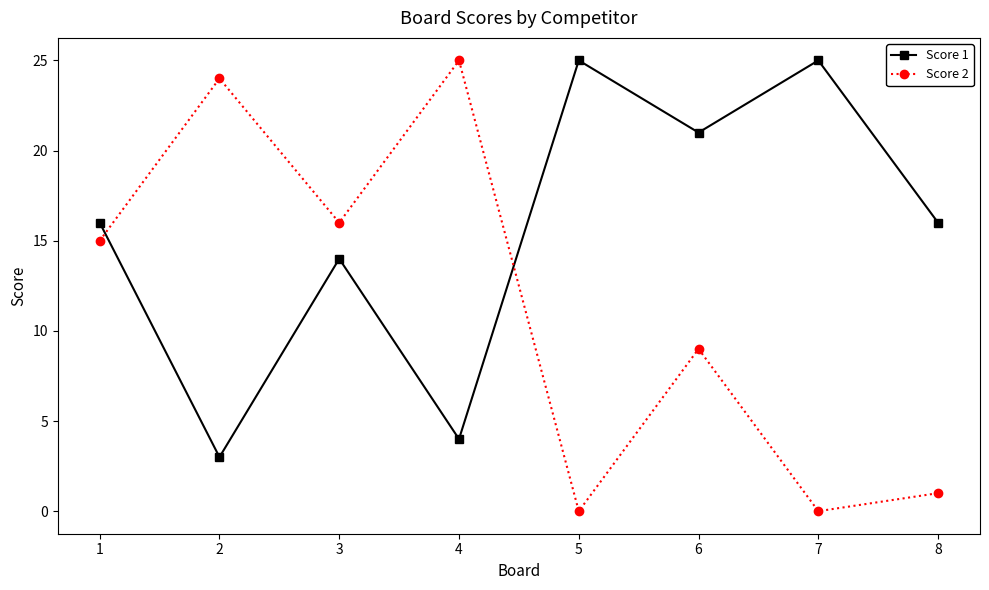

Reading left to right, what are all the values shown in this chart?

Score 1: 16	3	14	4	25	21	25	16
Score 2: 15	24	16	25	0	9	0	1